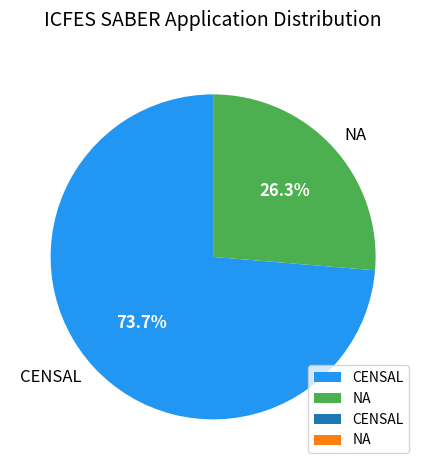

Count the number of slices in the pie.

2